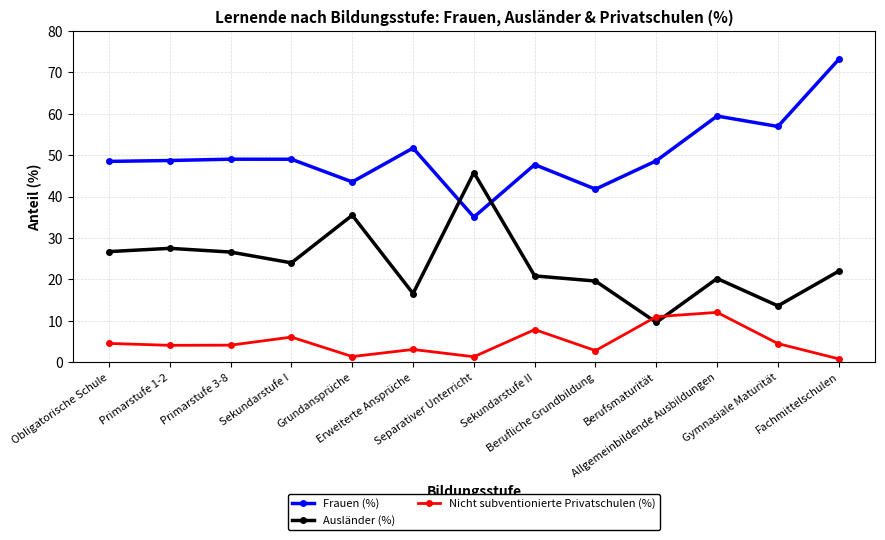

Does the chart have visible grid lines?

Yes